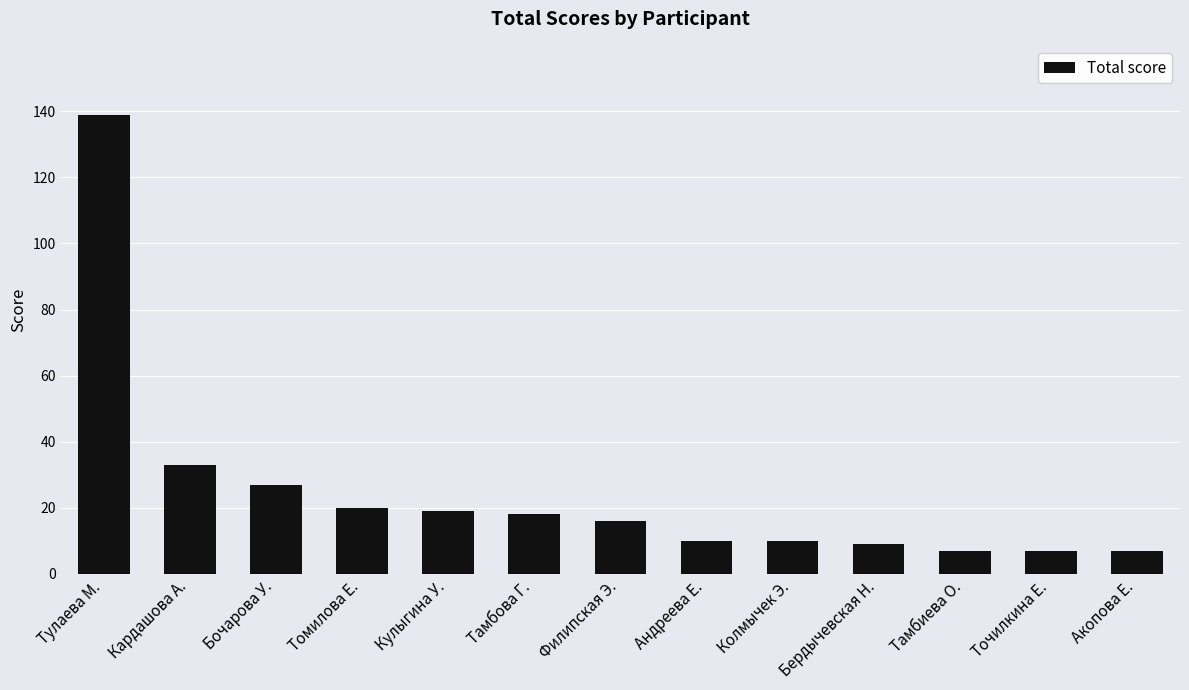

What is the sum of the values at Тулаева М. and Кардашова А.?

172